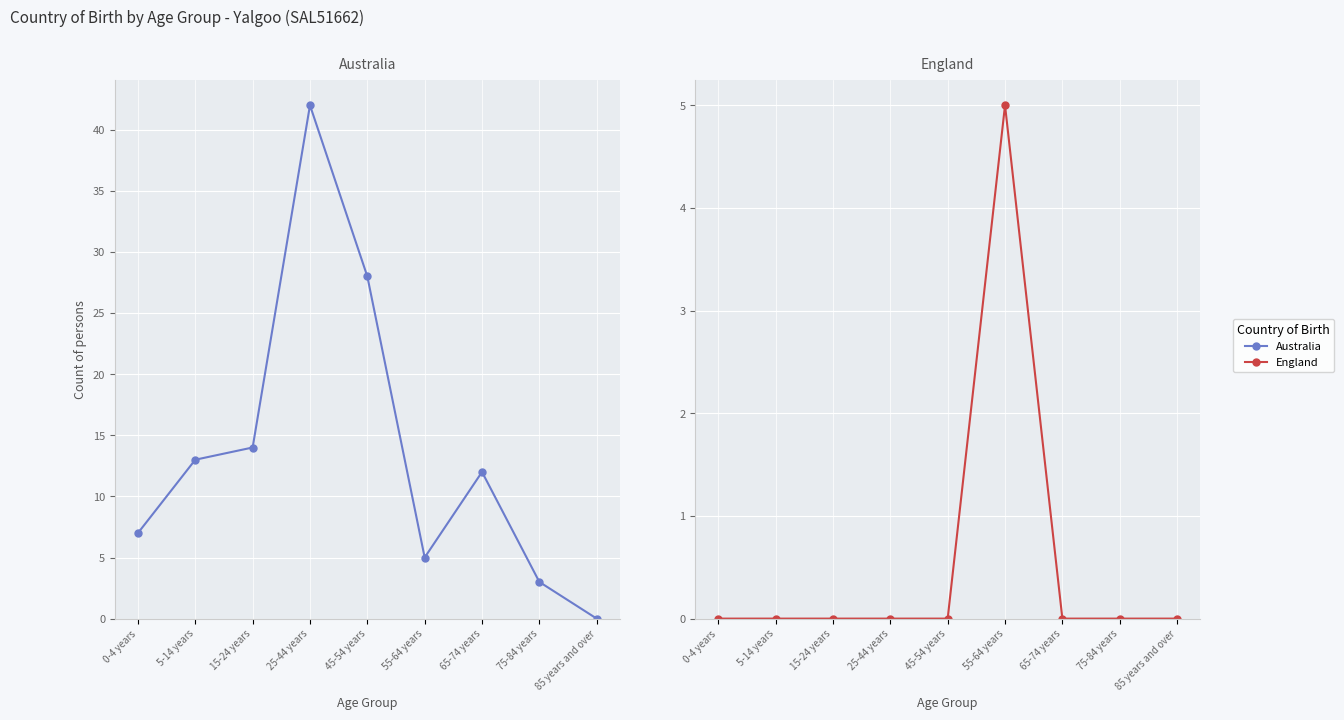

What is the label of the 9th point from the left?

85 years and over